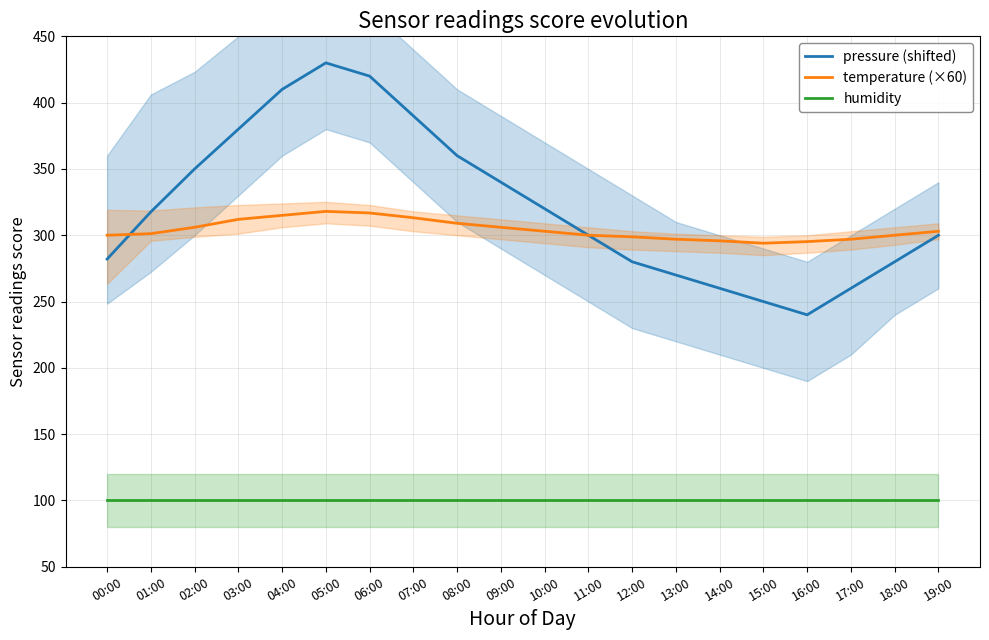

Where is the first local minimum for pressure (shifted)?

16:00